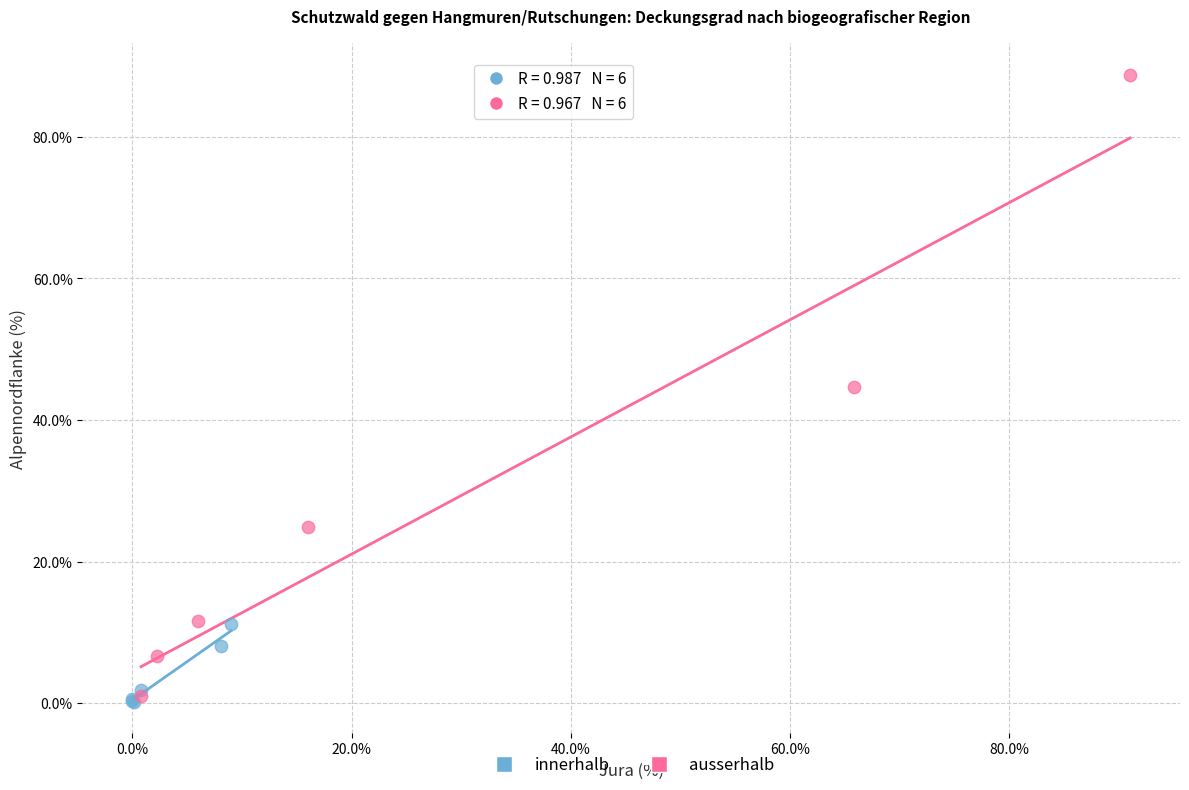

What are all the series names shown in the legend?

innerhalb, ausserhalb